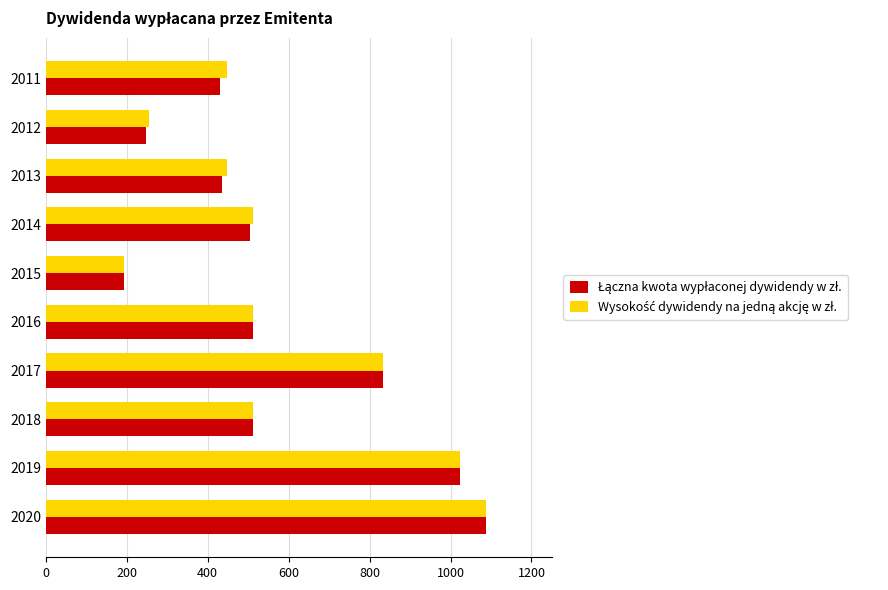

What is the smallest value displayed?

192.0